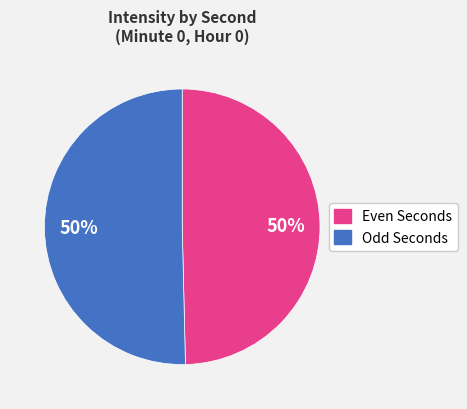

To the nearest percent, what portion does Odd Seconds represent?

50%